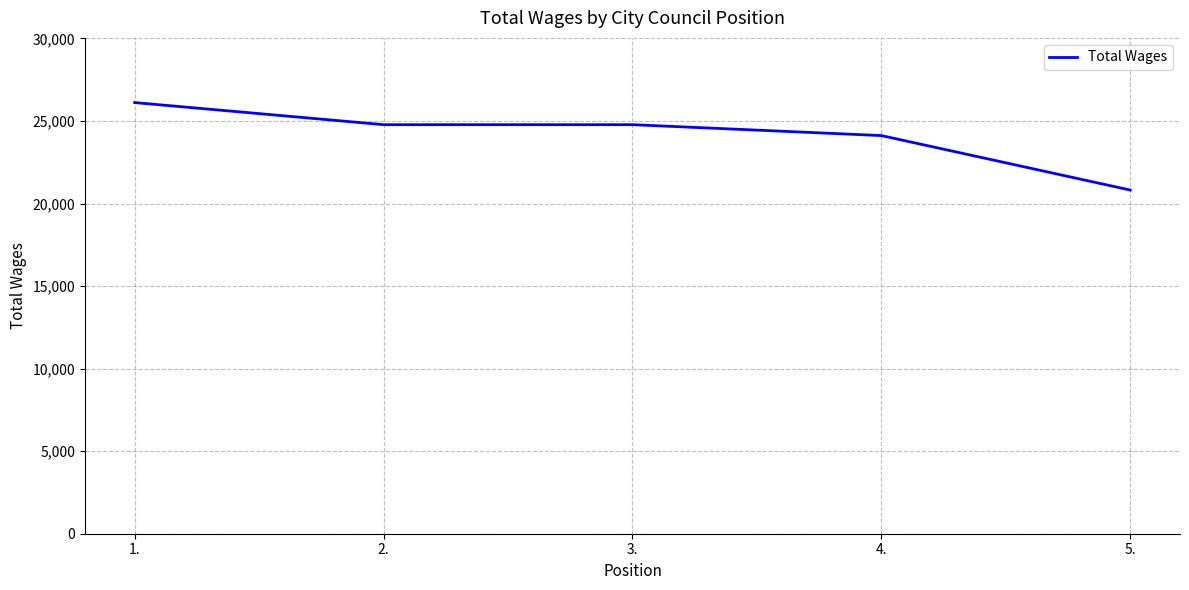

True or false: there are more than 2 points higher than both neighbors.

False